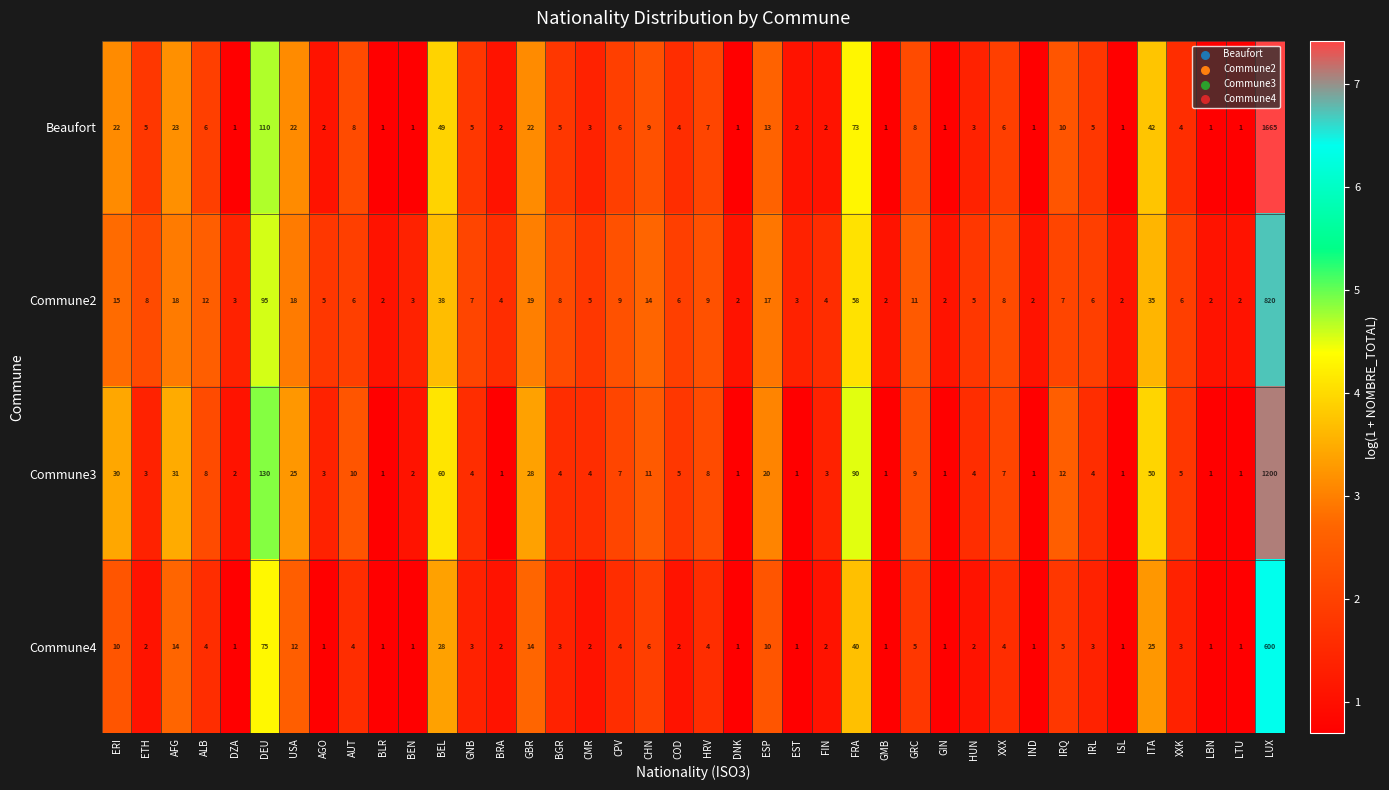

Is it true that Beaufort equals 6 at CPV?

True